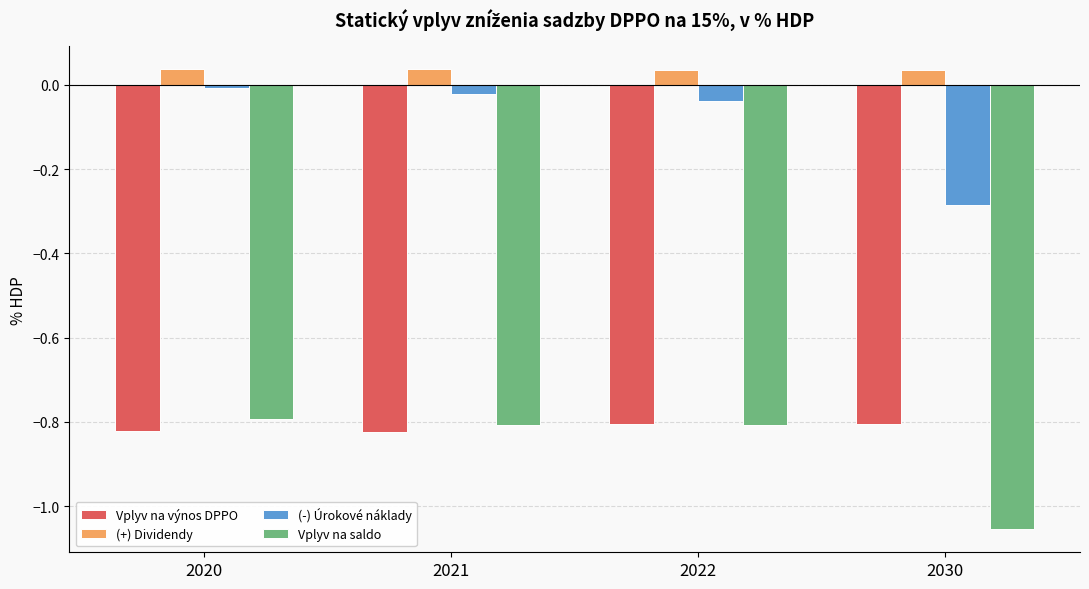

At which label does (-) Úrokové náklady reach its minimum?

2030